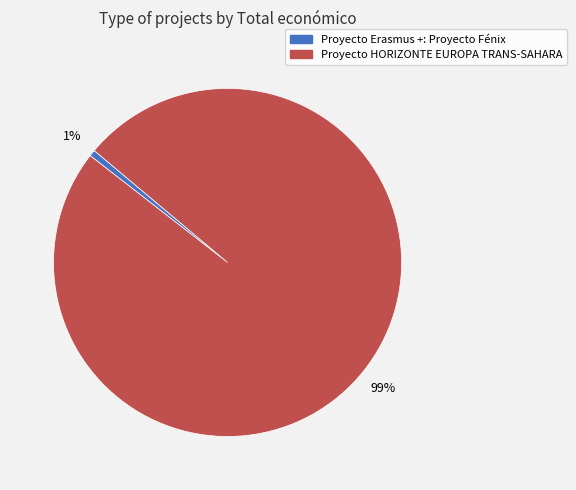

Is it true that Proyecto Erasmus +: Proyecto Fénix is 1% of the pie?

True